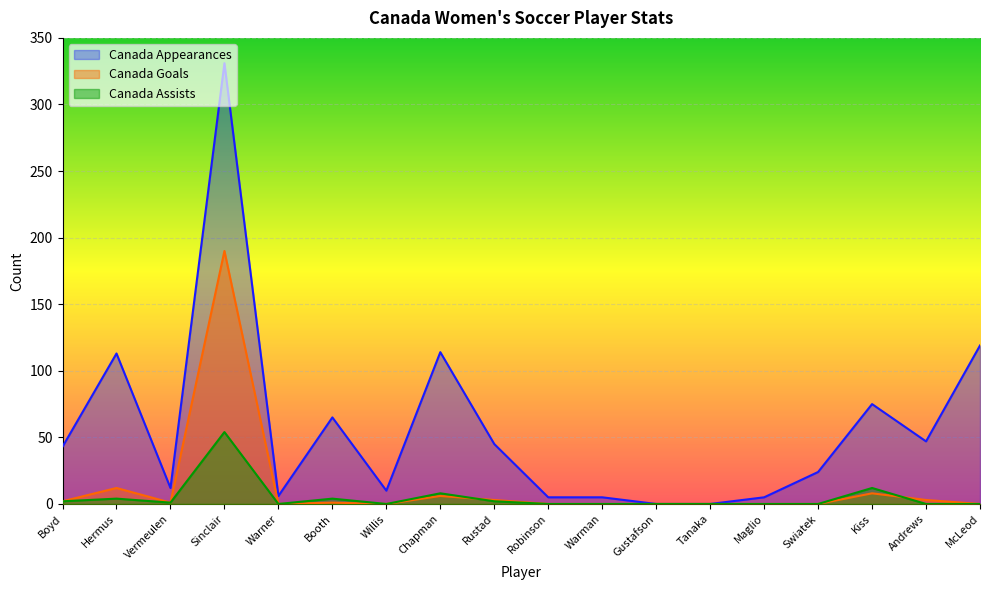

True or false: Canada Appearances and Canada Assists cross at least once.

False